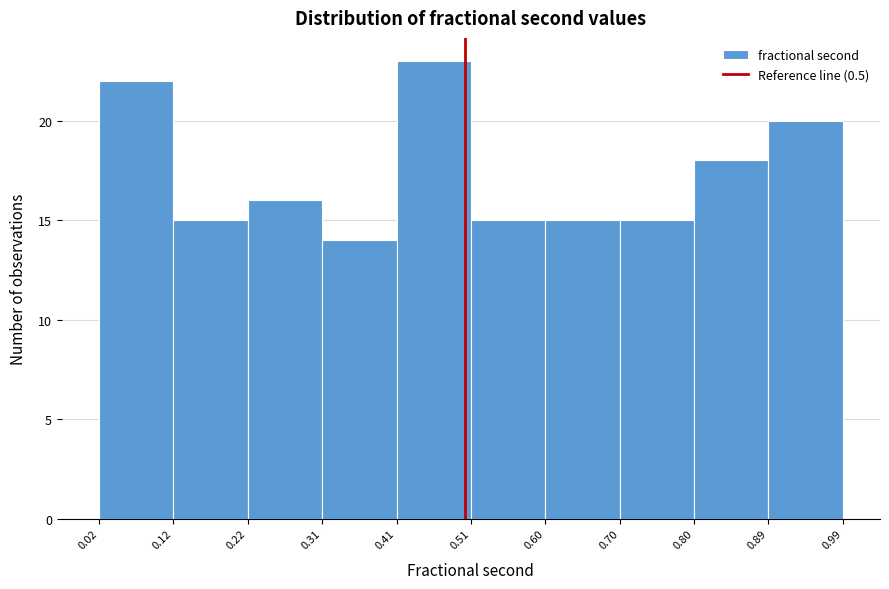

Reading left to right, transcribe this chart: for each bar, give the range it covers on the x-axis and its height. The values are not printed on the chart, so give them approximately, as read against the axis.

0.02 to 0.12: 22
0.12 to 0.22: 15
0.22 to 0.31: 16
0.31 to 0.41: 14
0.41 to 0.51: 23
0.51 to 0.60: 15
0.60 to 0.70: 15
0.70 to 0.80: 15
0.80 to 0.89: 18
0.89 to 0.99: 20